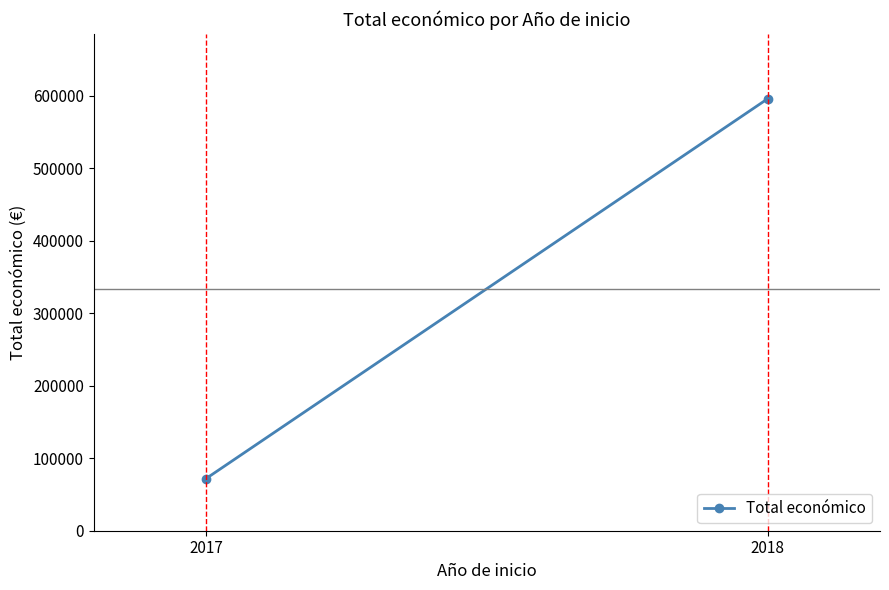

What is the difference between the values at 2018 and 2017?

524306